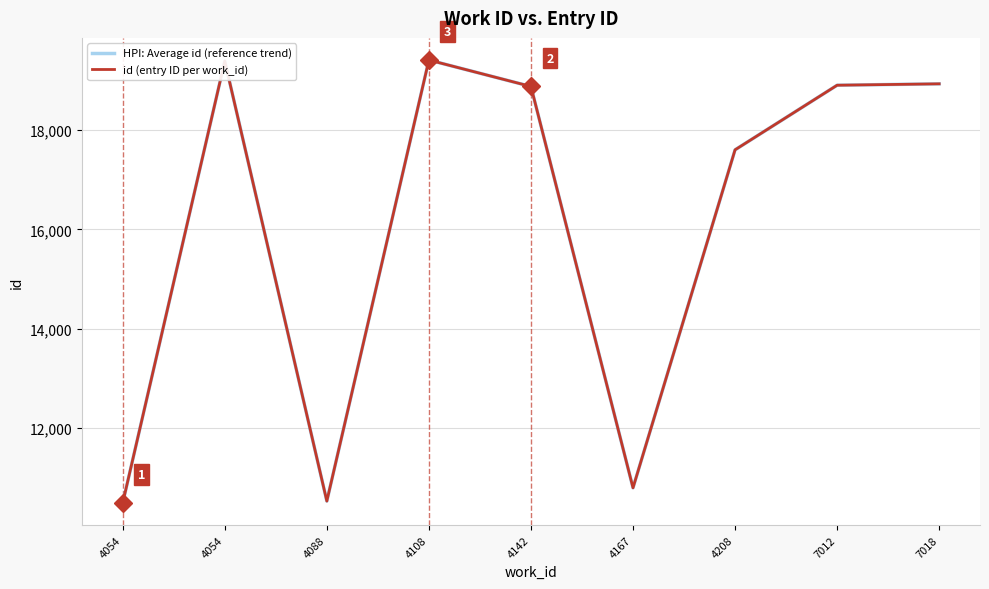

Is this an area chart (filled region under the line)?

No